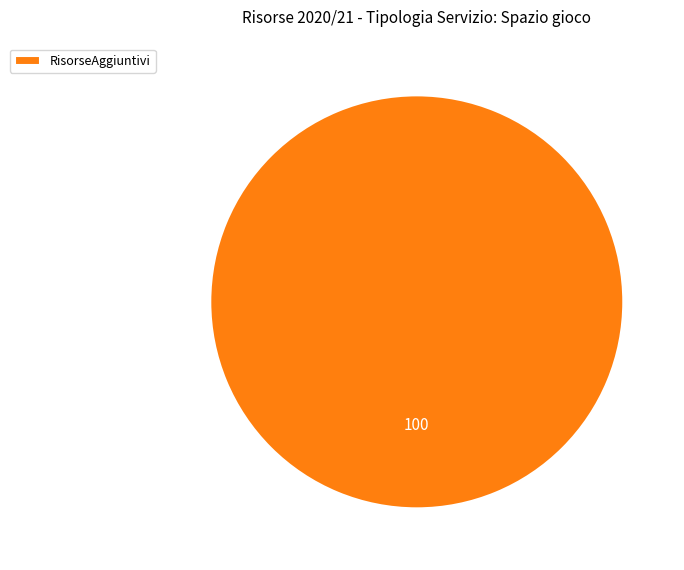

Is it true that RisorseAggiuntivi is 88% of the pie?

False